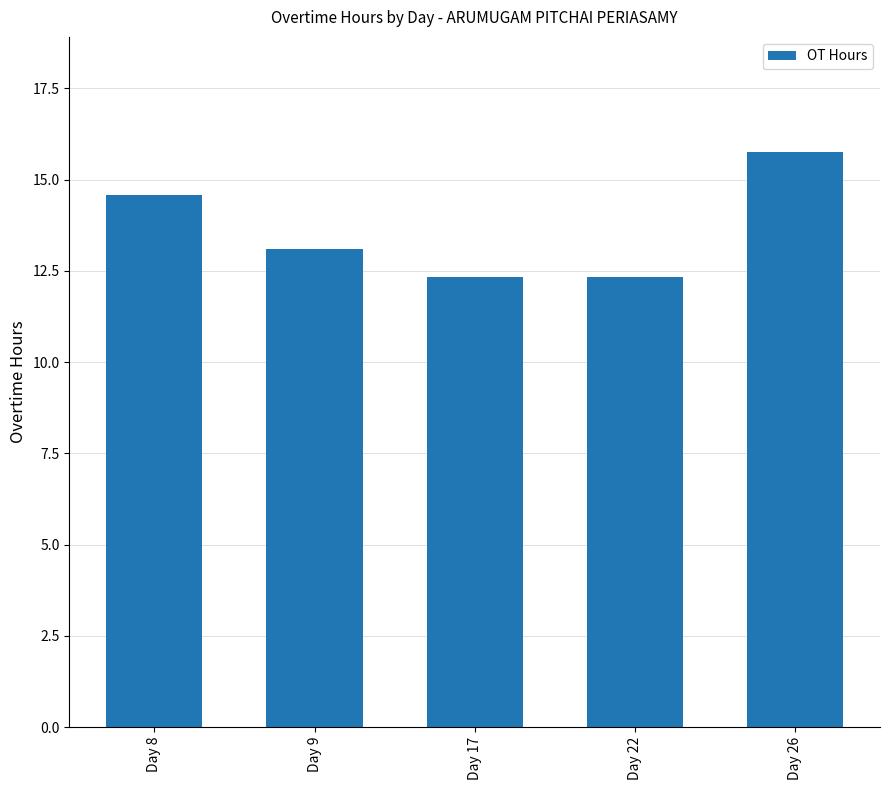

Reading right to left, list all the values displayed in this chart.

Day 26=15.8	Day 22=12.3	Day 17=12.3	Day 9=13.1	Day 8=14.6